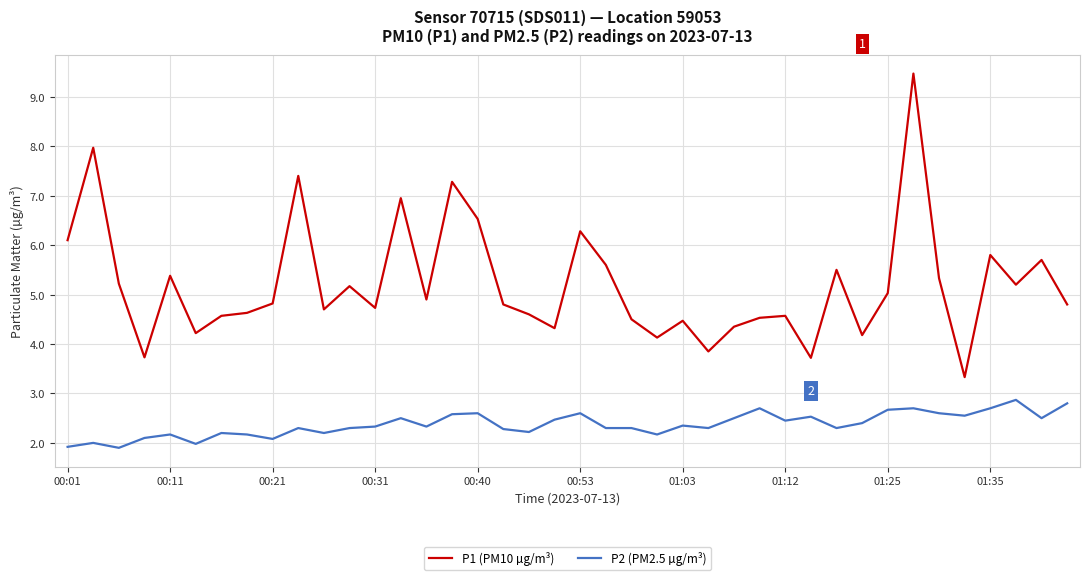

Which series has the largest total across all categories?

P1 (PM10 µg/m³)